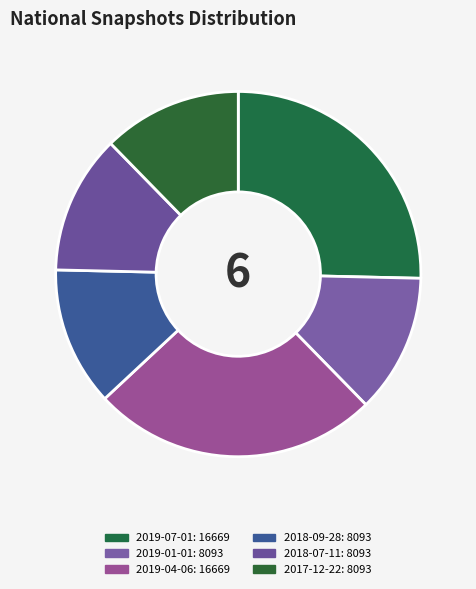

To the nearest percent, what is the difference between the largest and smallest slice percentages?

13%